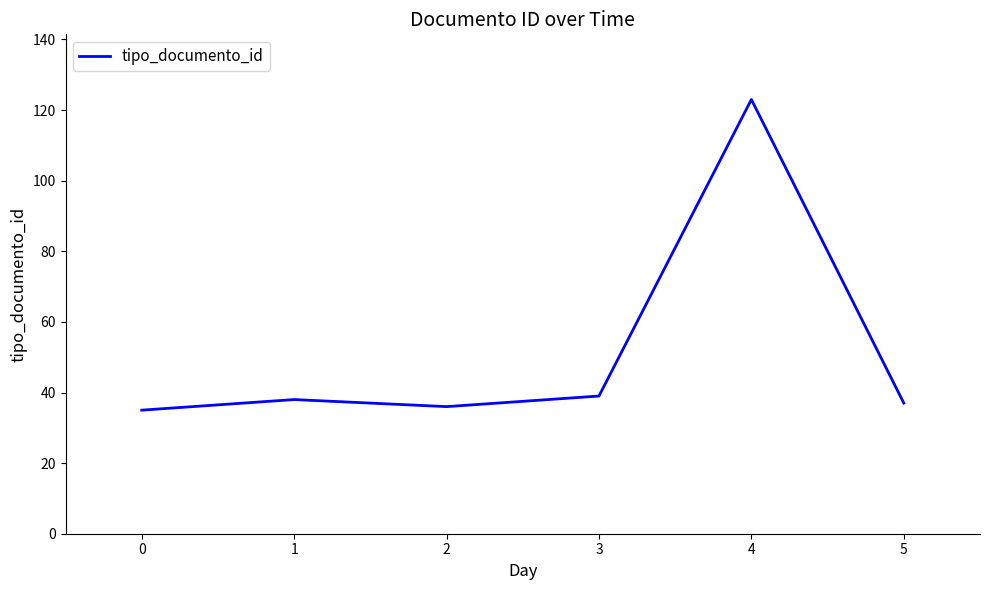

What is the sum of all values?

308